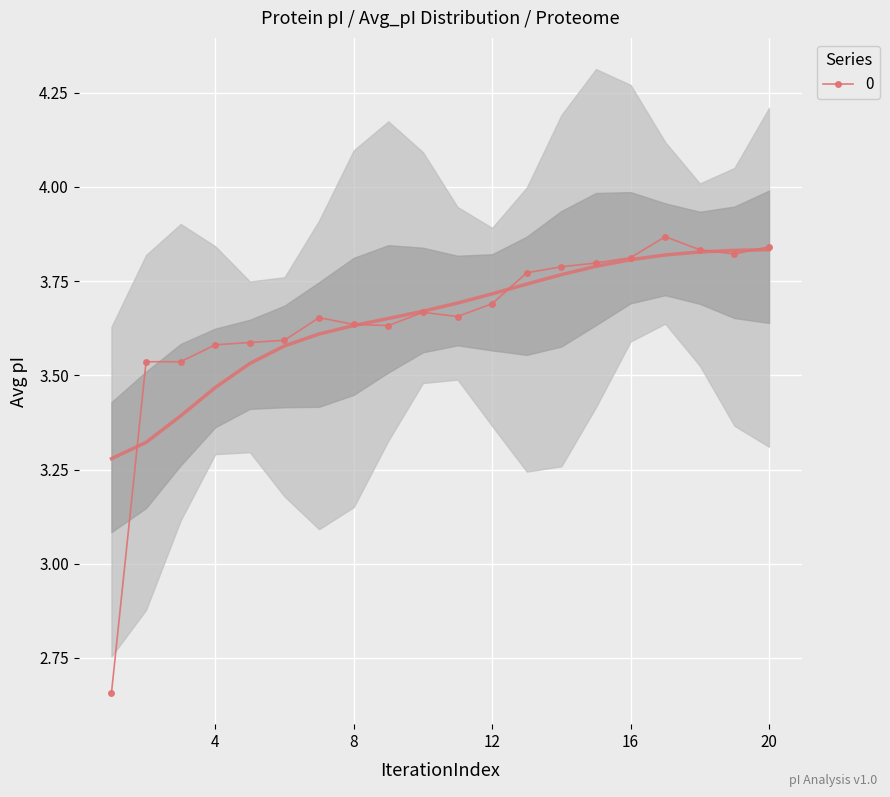

What is the greatest value displayed?

3.9